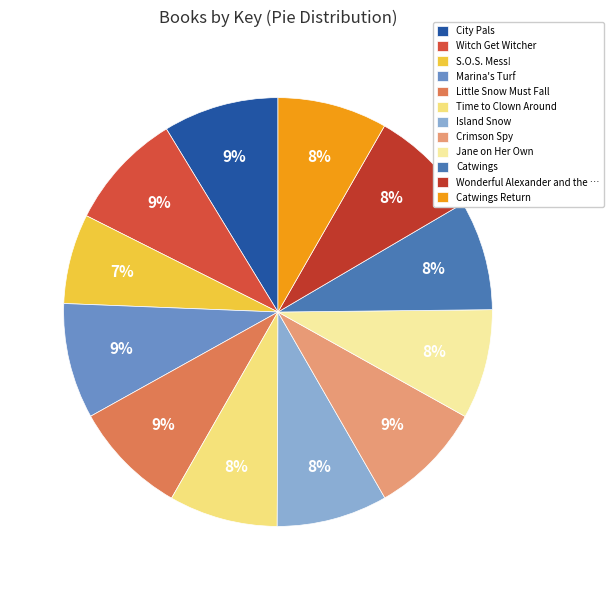

What is the change in value from Little Snow Must Fall to Island Snow?

-6958528